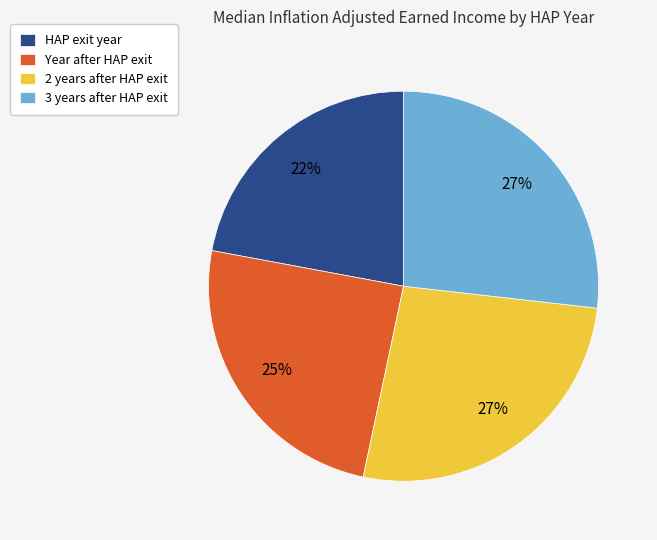

Which slice is the smallest?

HAP exit year